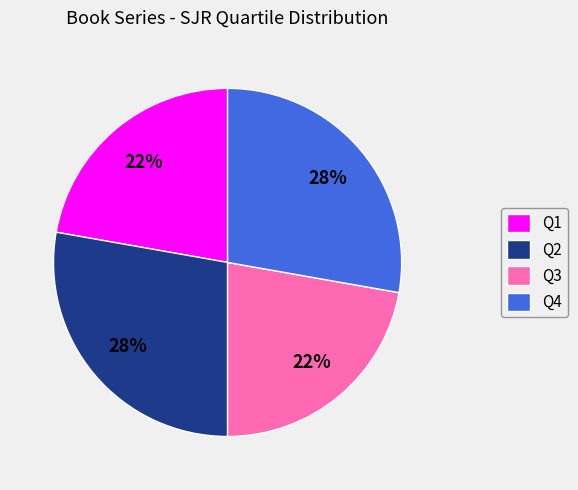

Is there any slice that represents more than half of the pie?

No